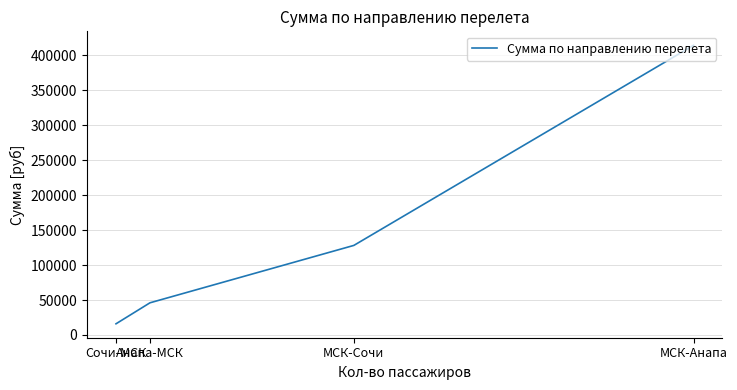

Where does the data first go above 128000?

МСК-Анапа